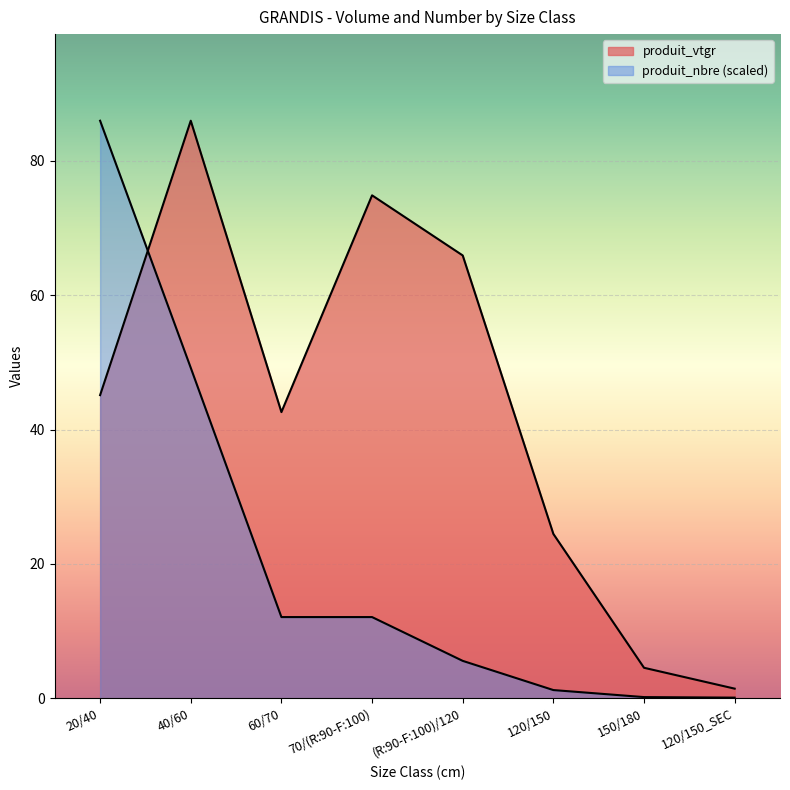

Which series has the largest total across all categories?

produit_vtgr